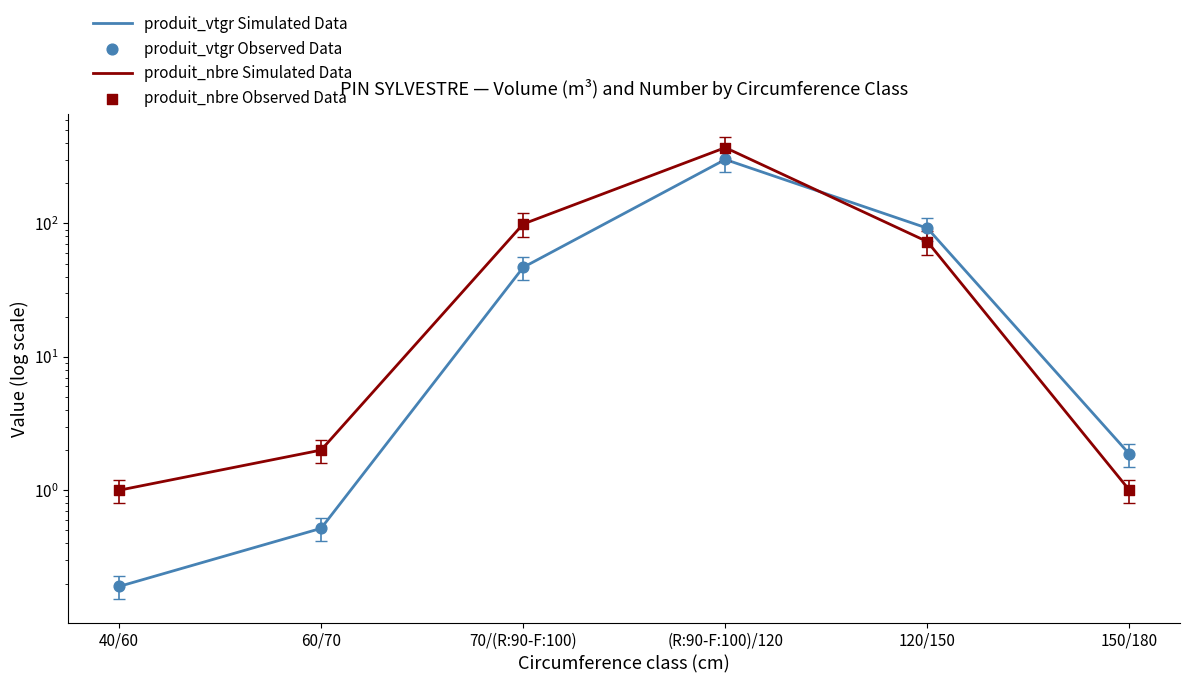

Which series has the largest Y range (max minus min)?

produit_nbre Simulated Data